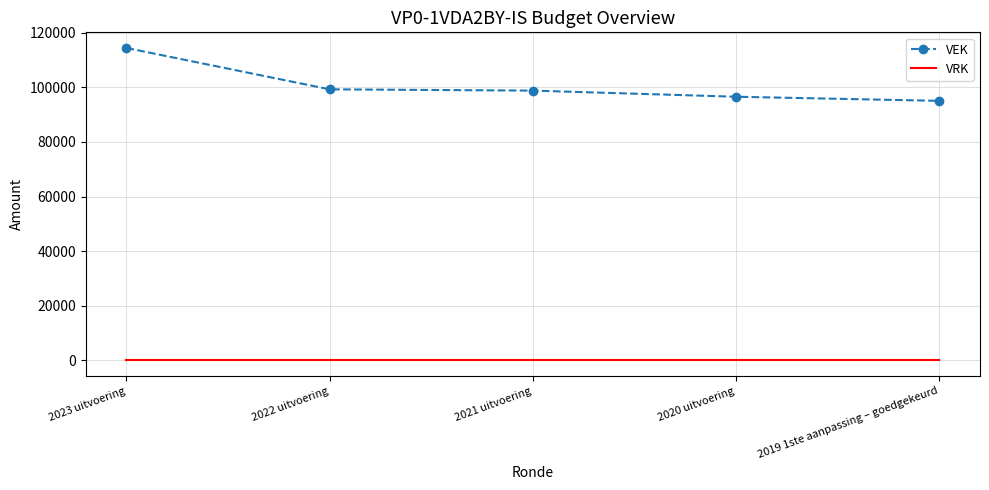

What is the spread (max minus min) of values at 2019 1ste aanpassing – goedgekeurd?

95063